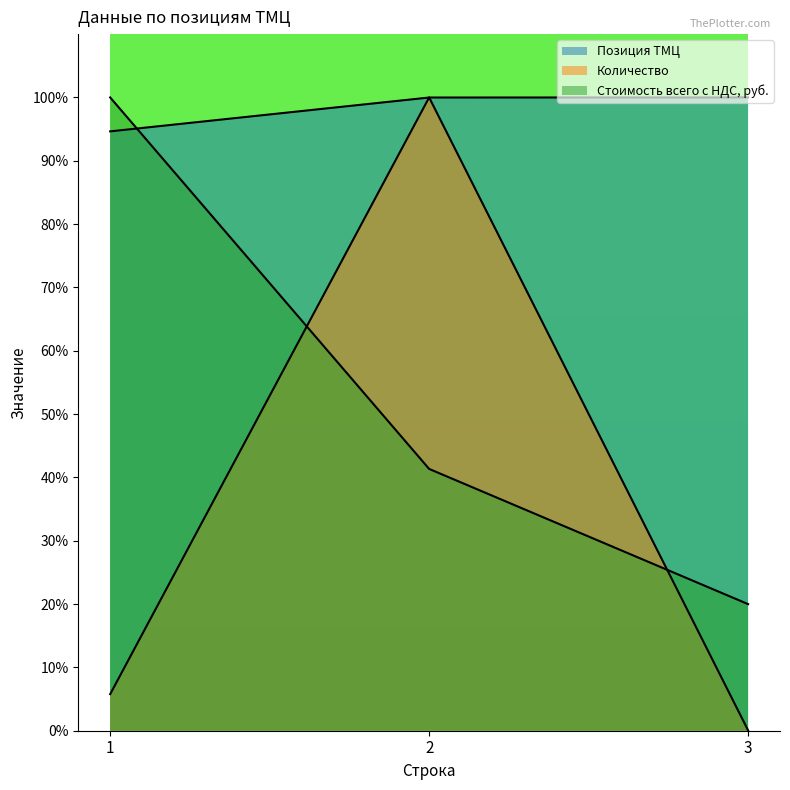

Rank the categories by Позиция ТМЦ value from lowest to highest.

1, 2, 3